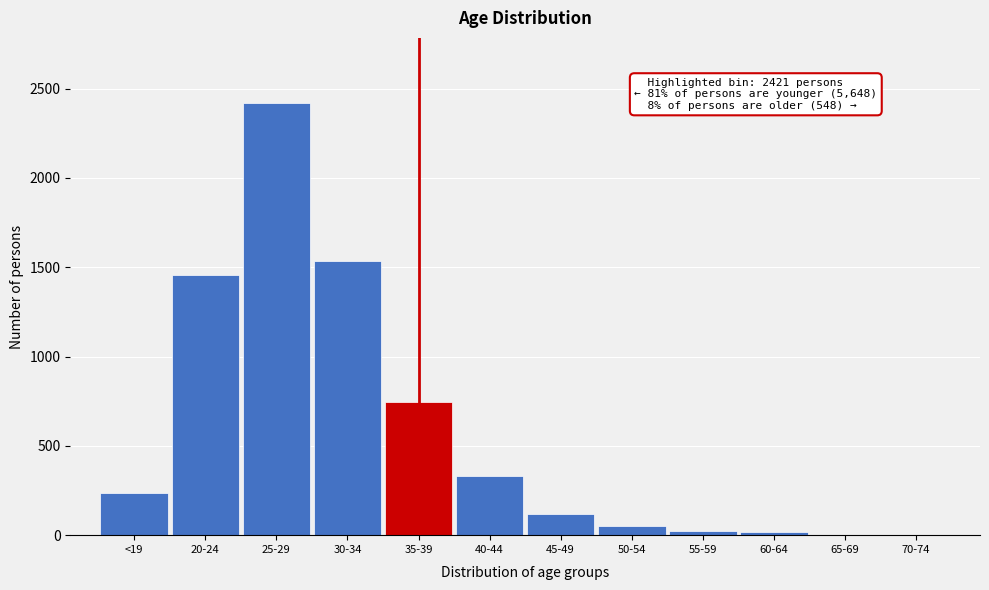

At which label is the value closest to 1211?

20-24